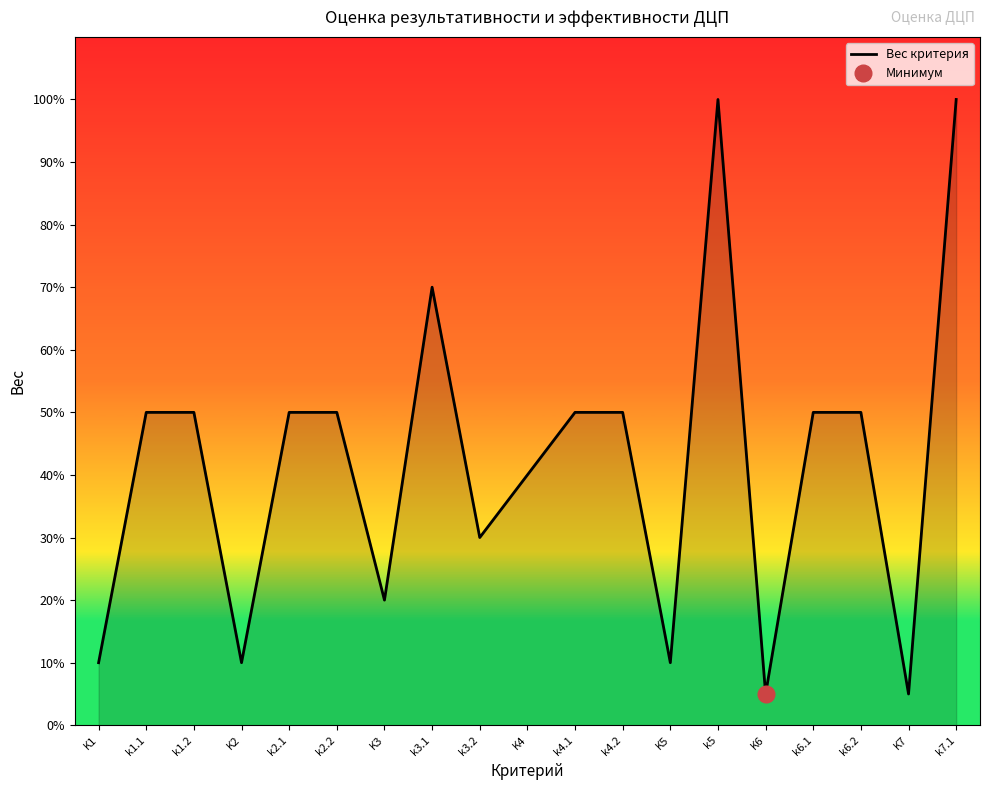

Does the chart have visible grid lines?

No